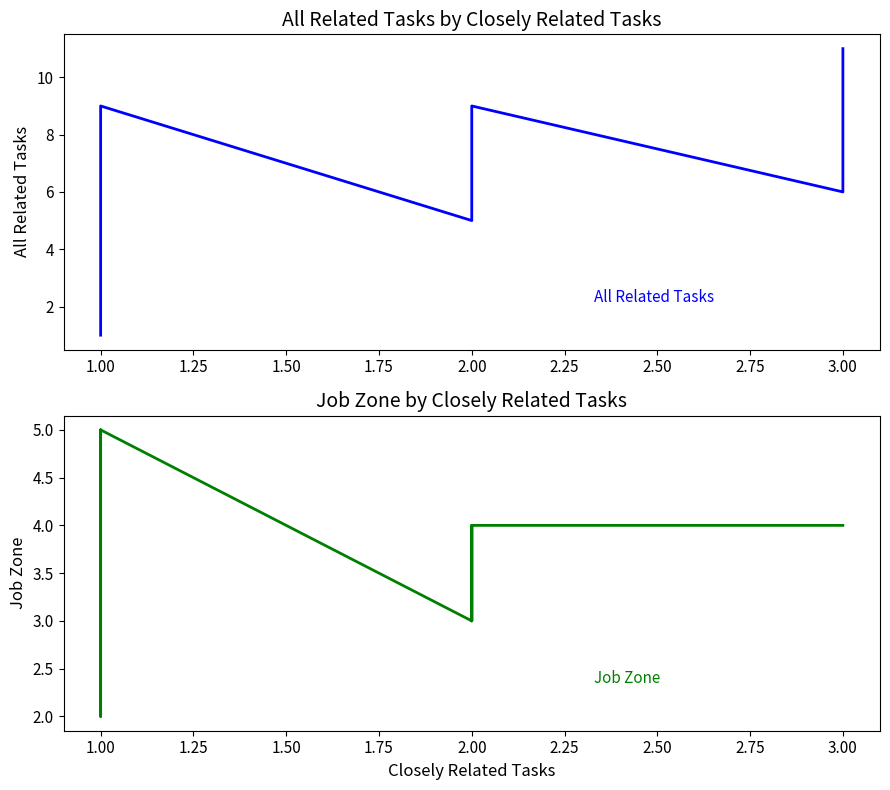

Is it true that Job Zone equals 8 at 1.00?

False